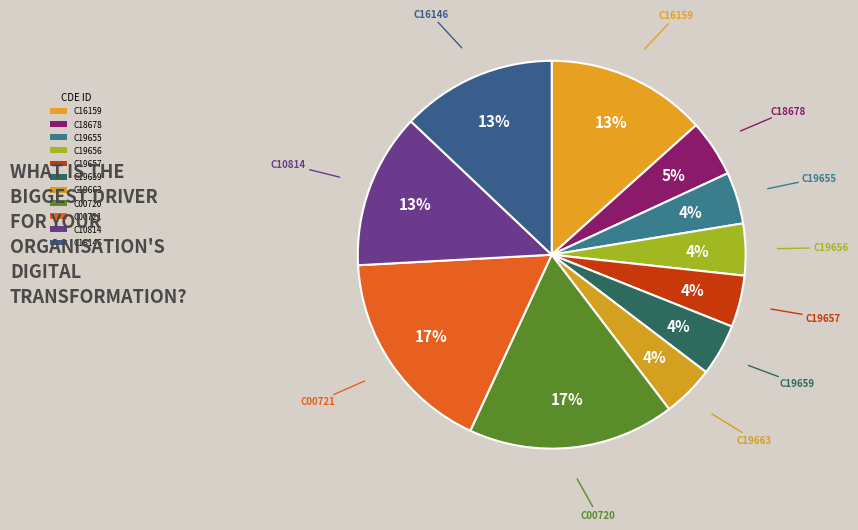

Which slice is the smallest?

C19655